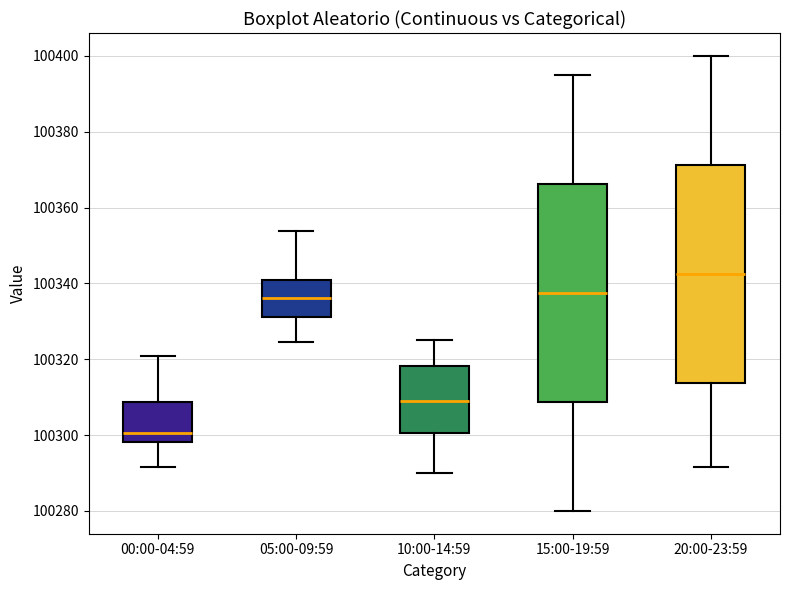

Reading left to right, read every box against the y-axis: the position of its median line, the range the box covers, and the ends of its whiskers. The values are not printed on the chart, so give them approximately, as read against the axis.

00:00-04:59: median 100300, box 100298 to 100308, whiskers 100292 to 100320
05:00-09:59: median 100336, box 100332 to 100340, whiskers 100324 to 100354
10:00-14:59: median 100310, box 100300 to 100318, whiskers 100290 to 100326
15:00-19:59: median 100338, box 100308 to 100366, whiskers 100280 to 100396
20:00-23:59: median 100342, box 100314 to 100372, whiskers 100292 to 100400